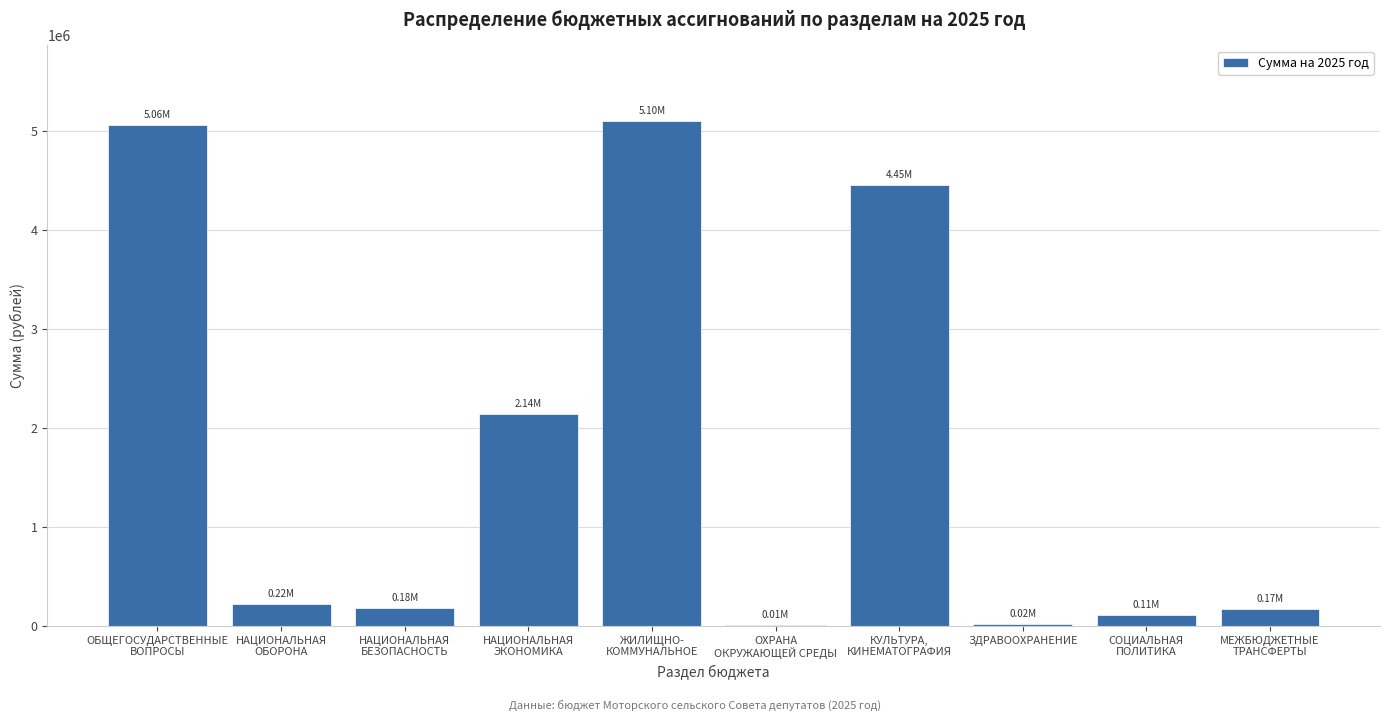

What is the sum of all values?

17463131.6